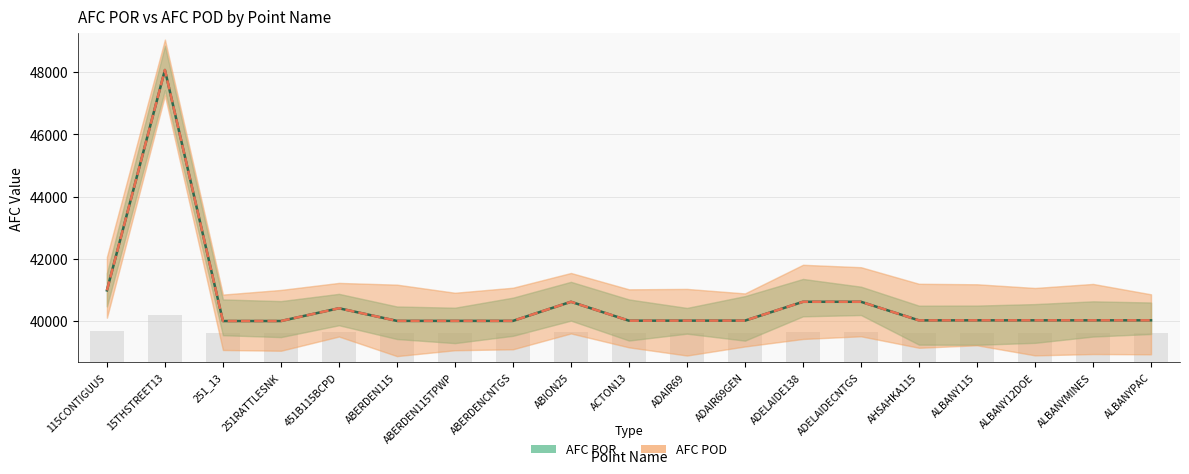

What is the label of the 13th bar from the right?

ABERDEN115TPWP